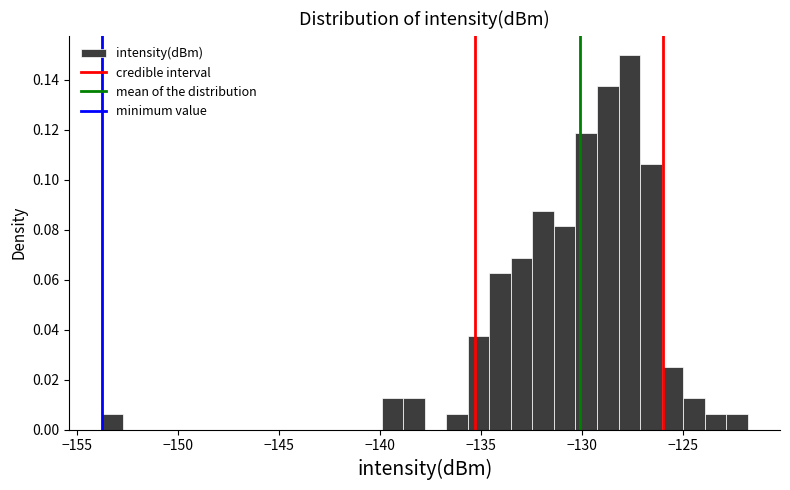

Read against the x-axis, roughly where is the centre of the tallest bar?

-127.5